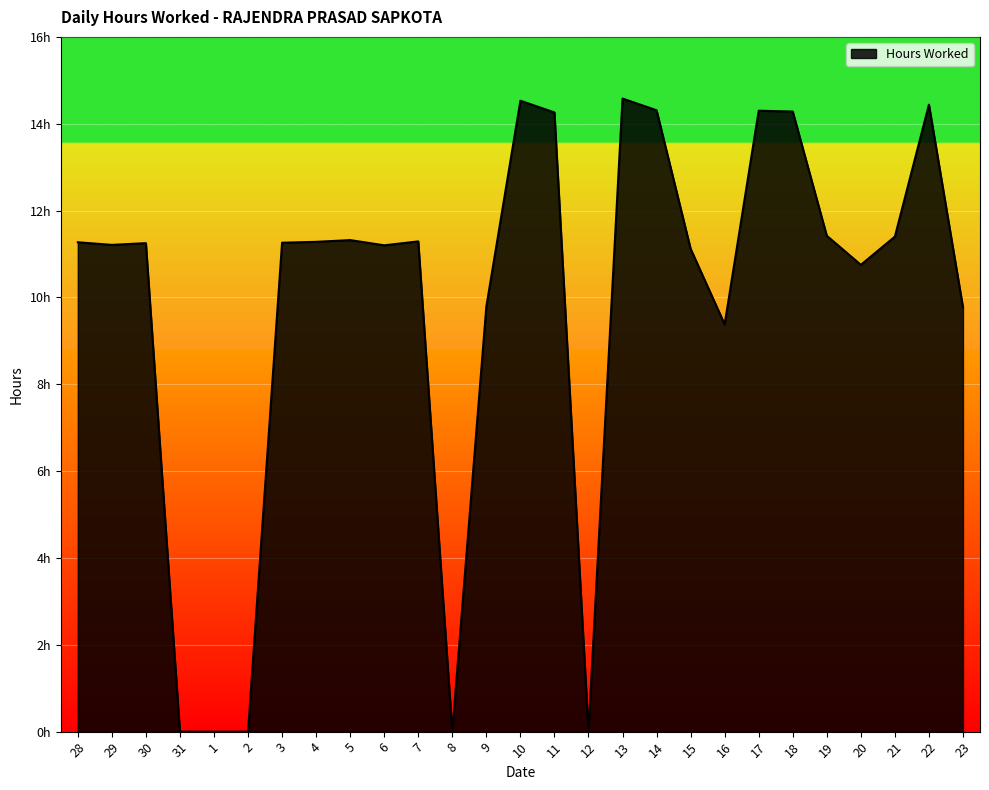

Does the chart have visible grid lines?

Yes